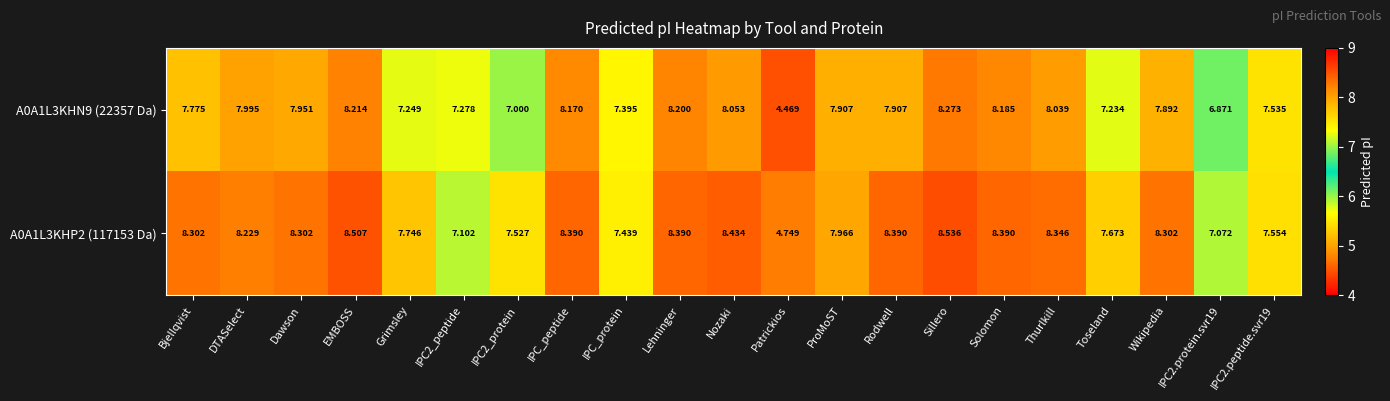

List the series in order of their peak value, highest first.

A0A1L3KHP2 (117153 Da), A0A1L3KHN9 (22357 Da)